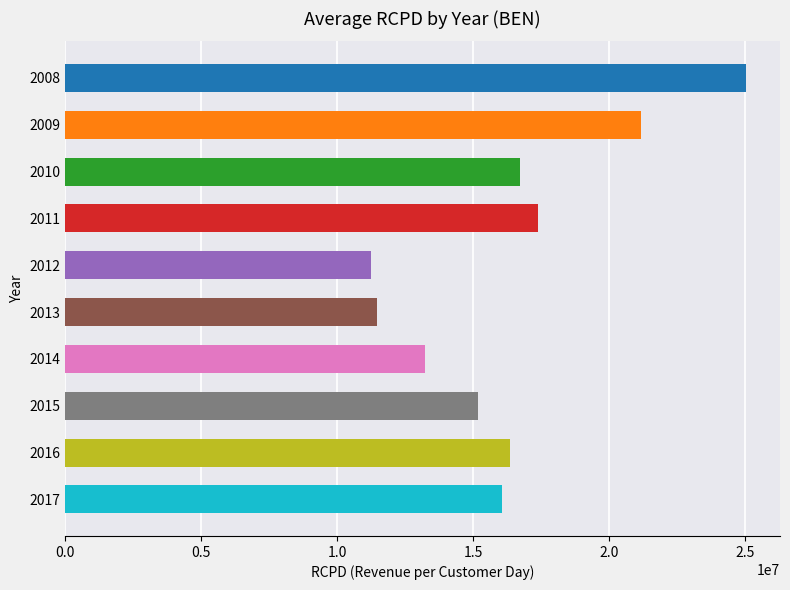

How many series are shown in this chart?

1